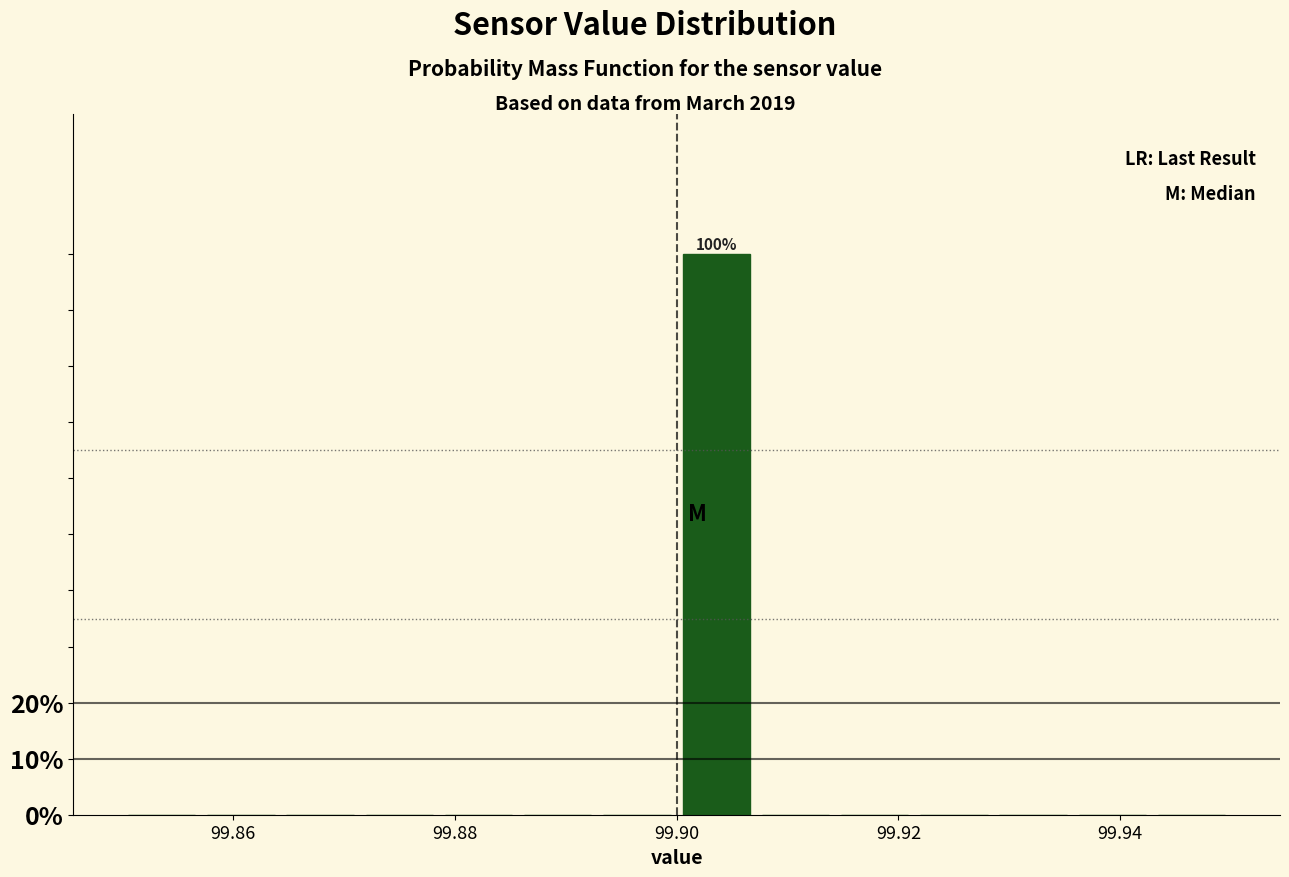

Read against the x-axis, roughly where is the centre of the tallest bar?

99.904